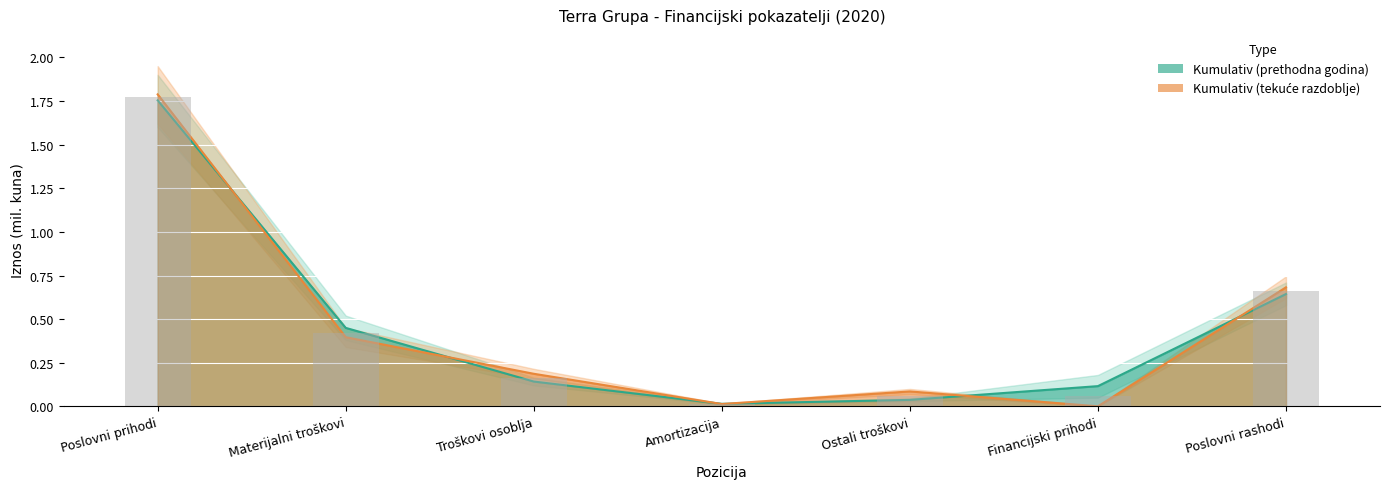

Rank the series at Troškovi osoblja from highest to lowest value.

Kumulativ (tekuće razdoblje), Kumulativ (prethodna godina)